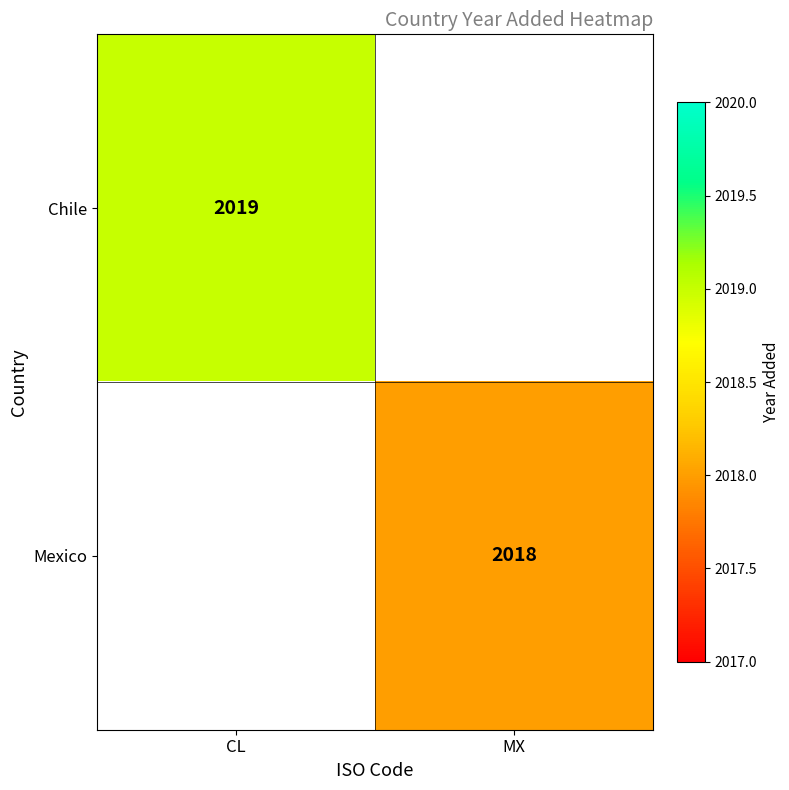

What is the smallest value displayed?

2018.0